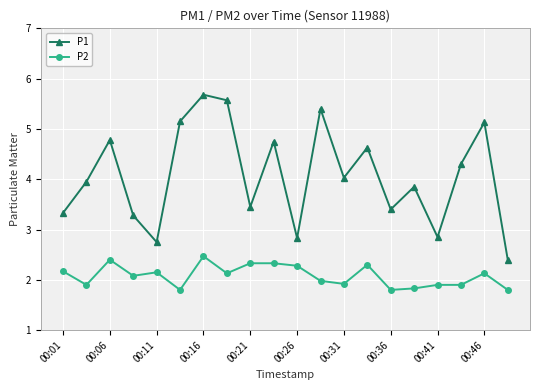

Which series has the largest total across all categories?

P1